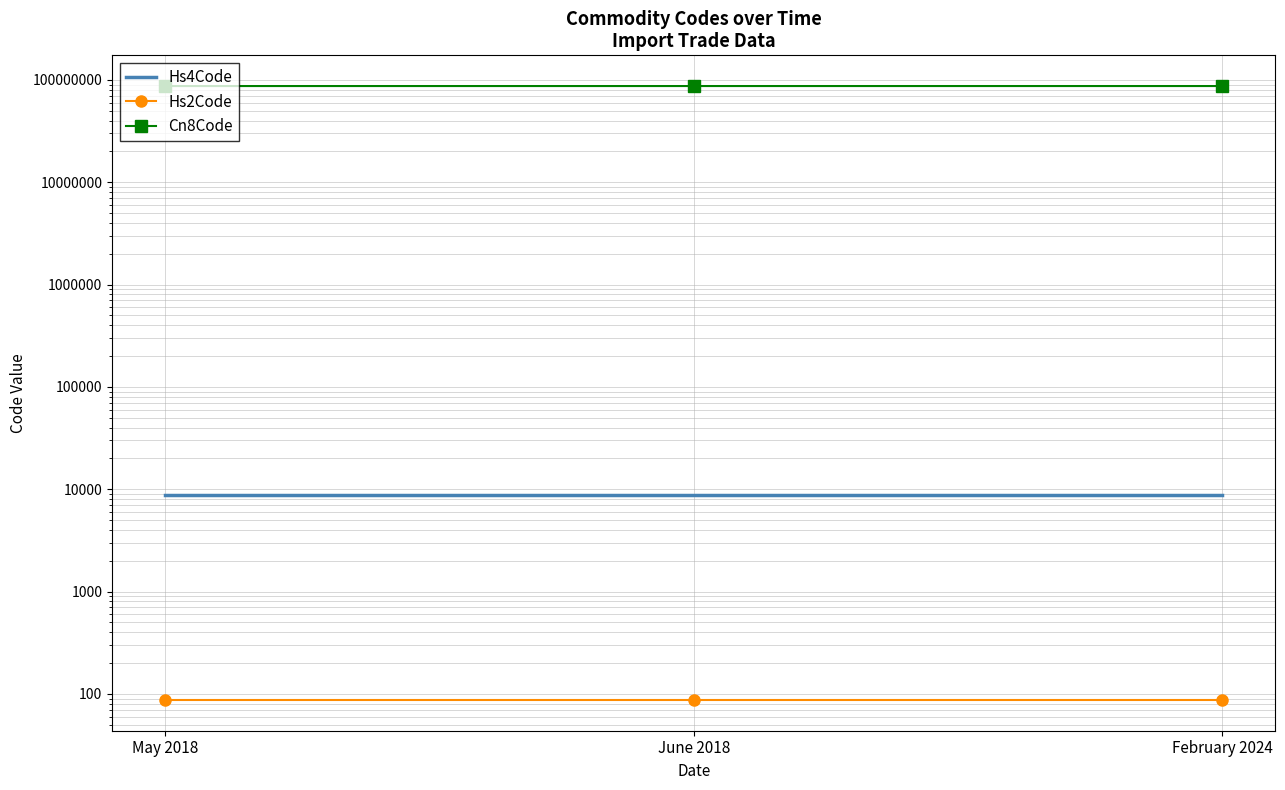

Count the number of data series in this chart.

3